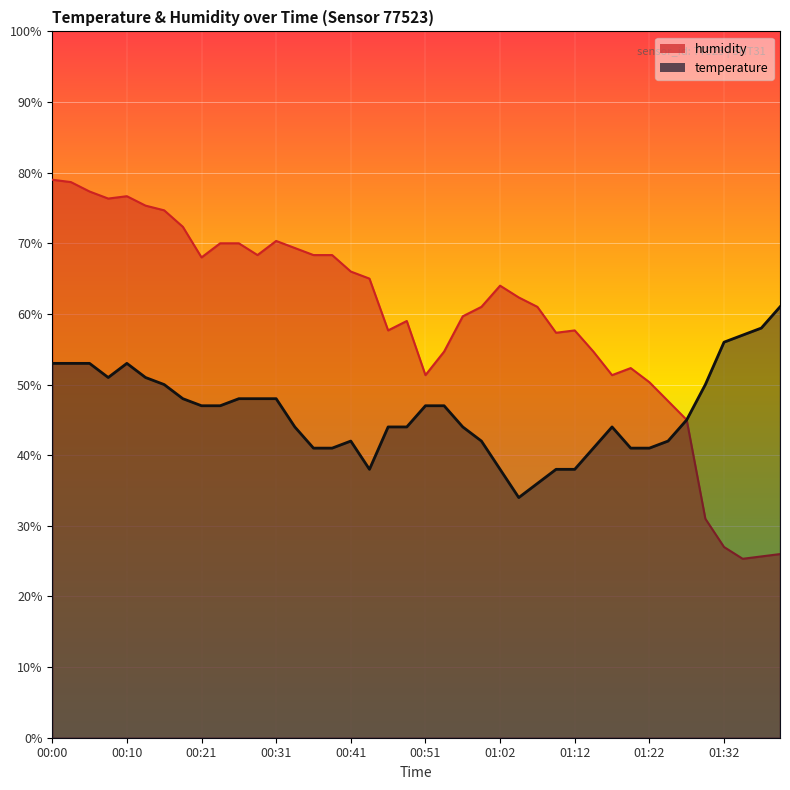

List the series in order of their peak value, highest first.

humidity, temperature